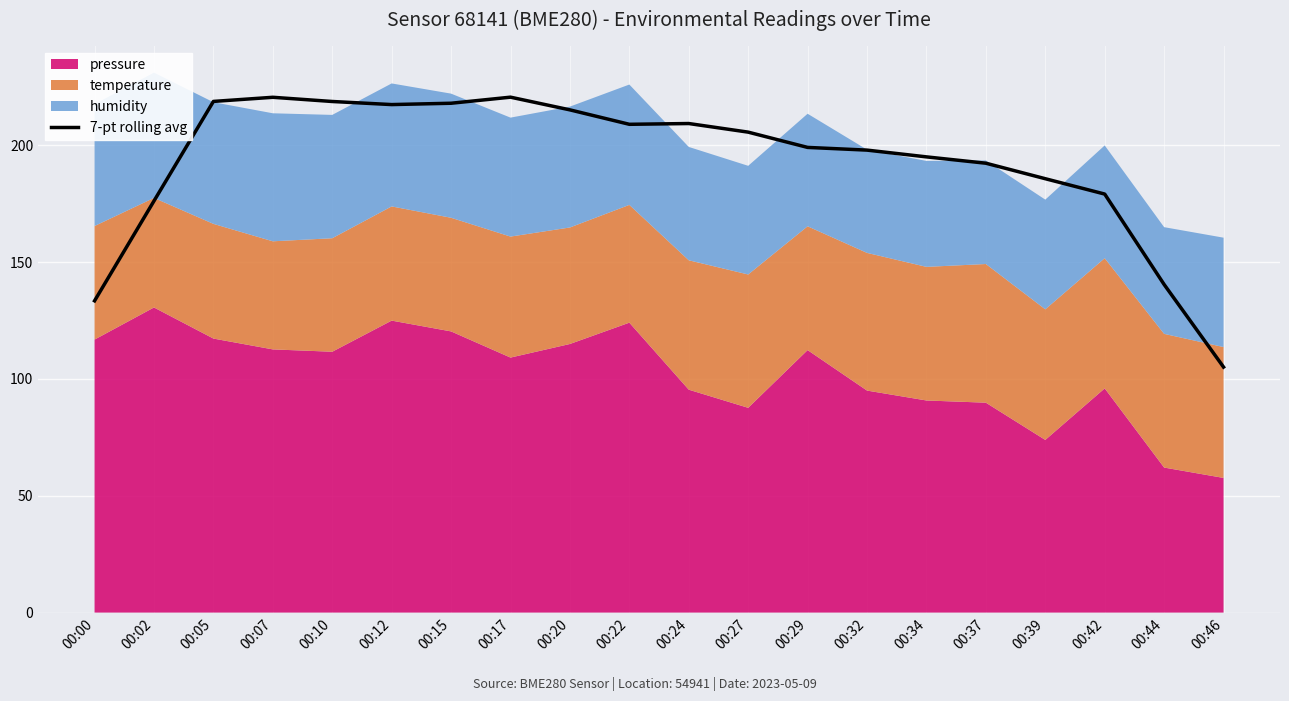

The value of 7-pt rolling avg at 00:37 is 192.3. True or false?

True